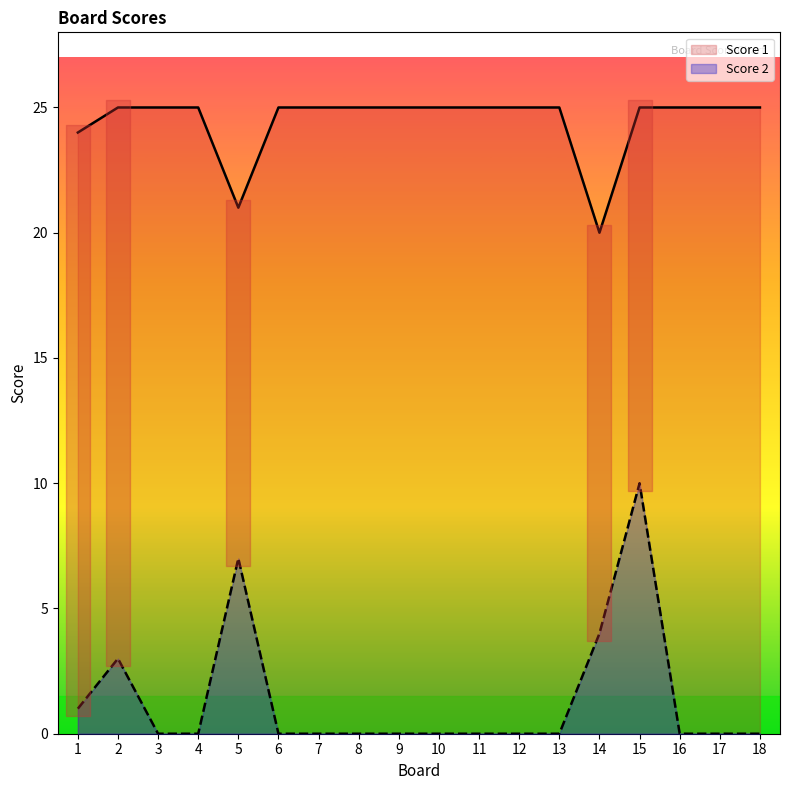

How many interior local peaks does the Score 2 series have?

3